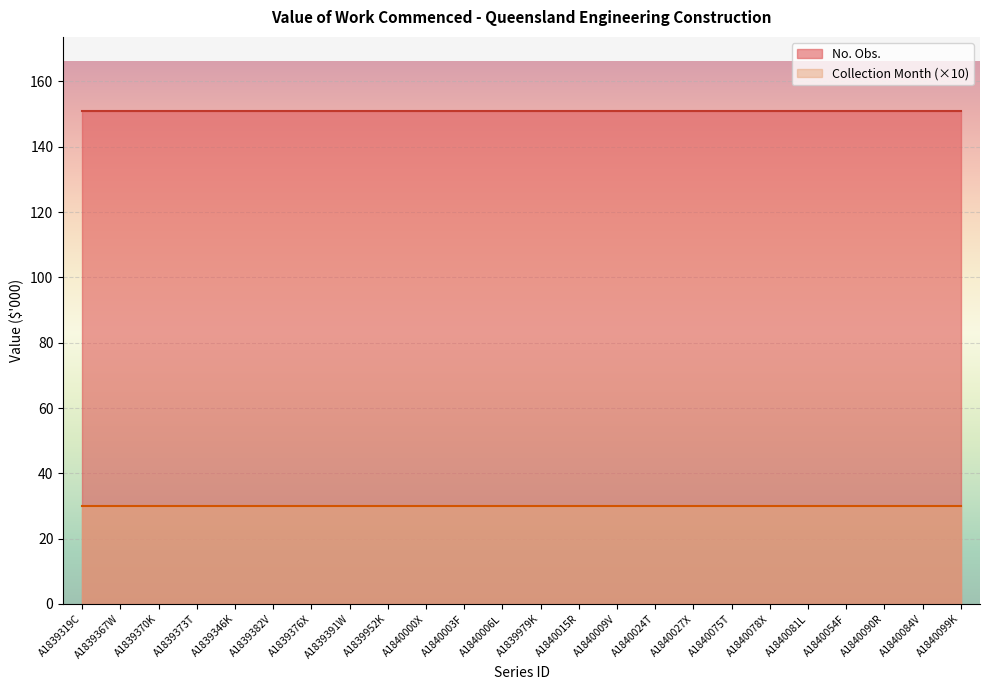

What is the lowest value of the No. Obs. series?

151